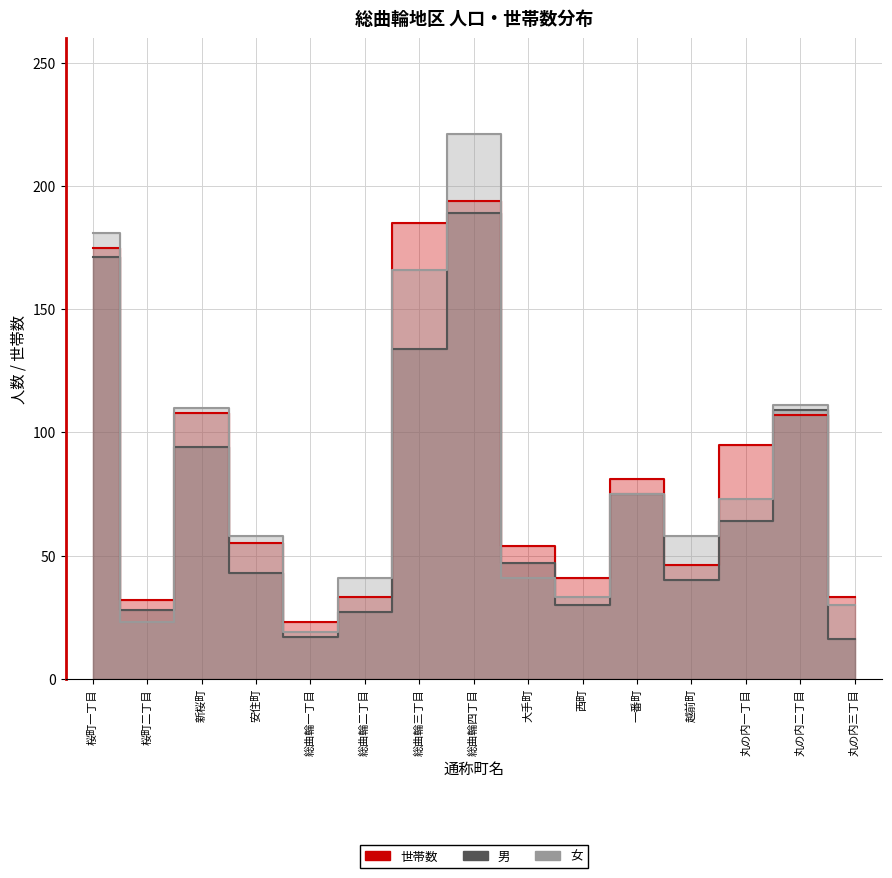

Which series has the largest range (max minus min)?

女